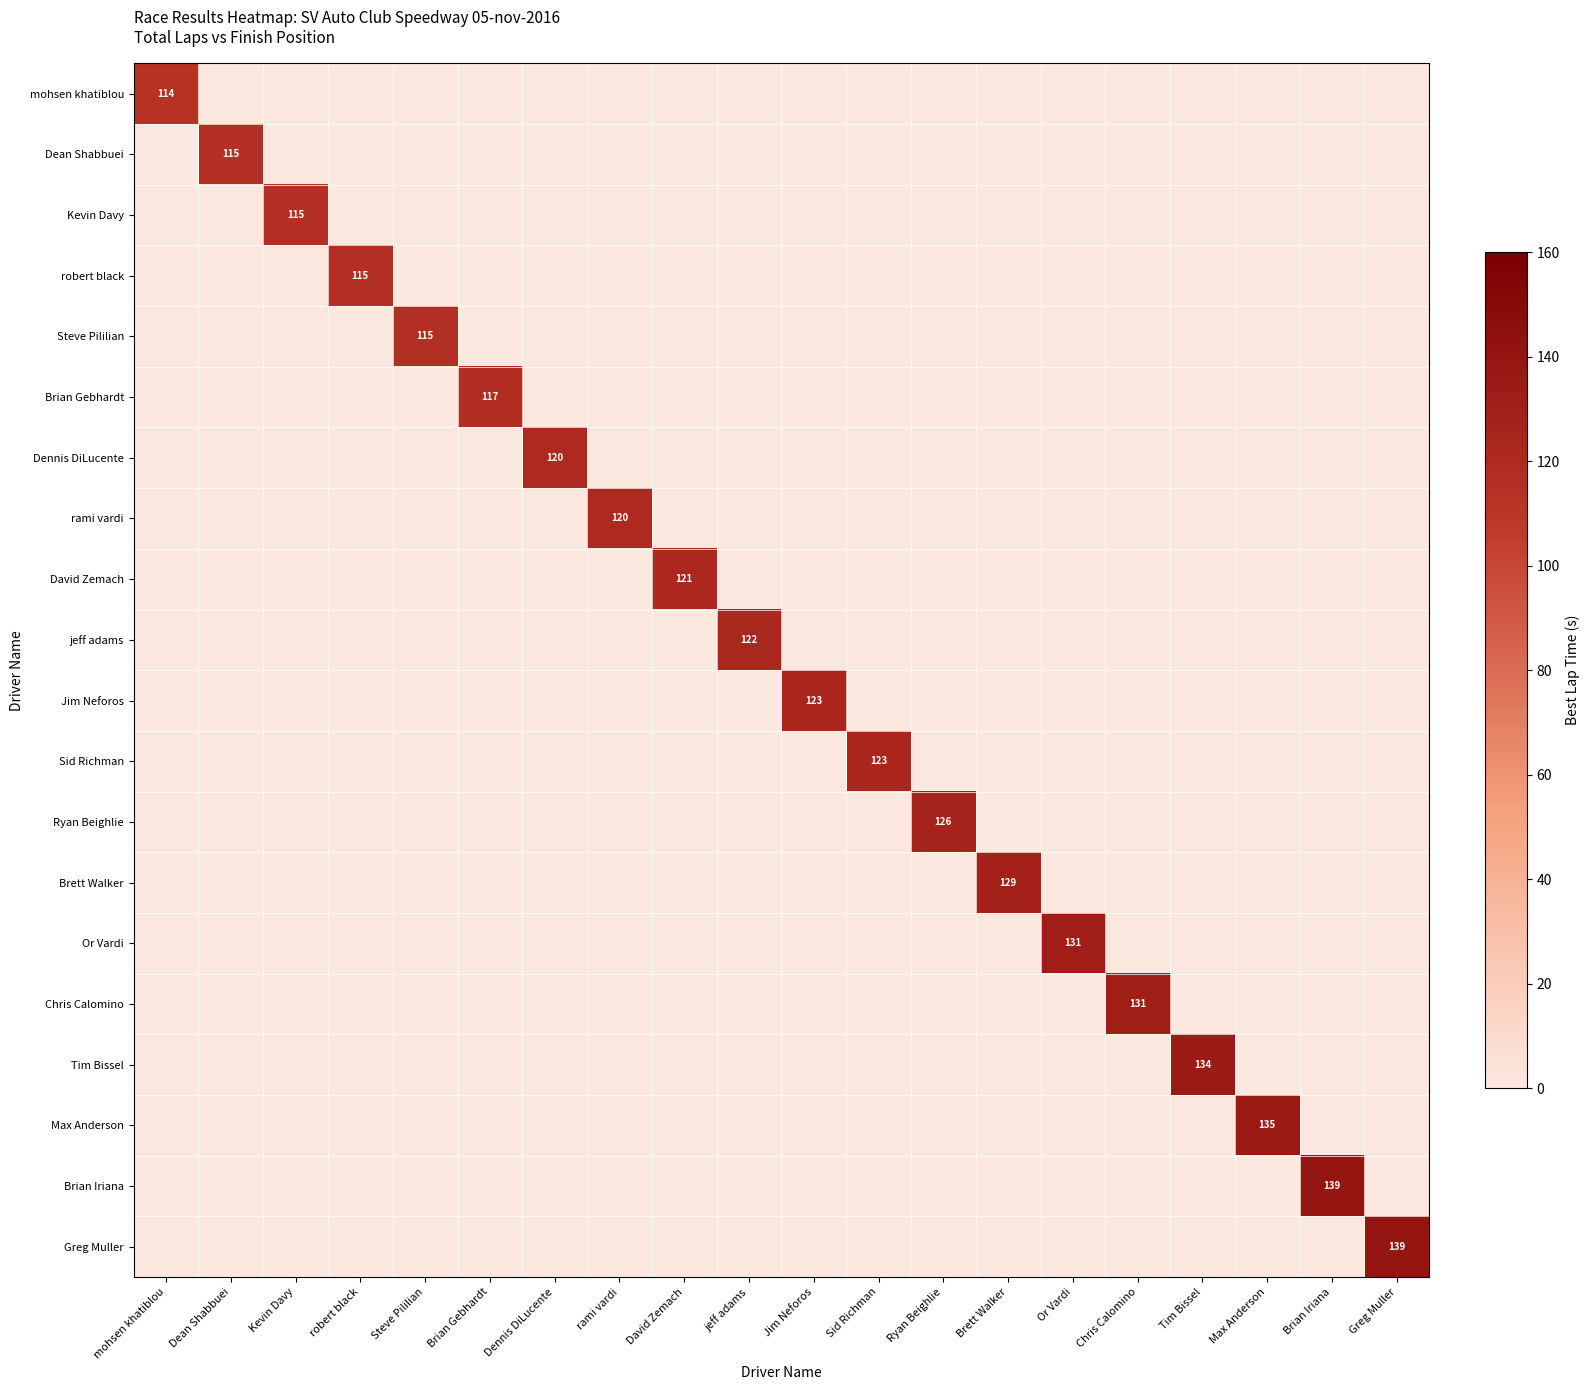

The Steve Pililian series shows 166 at Steve Pililian. True or false?

False